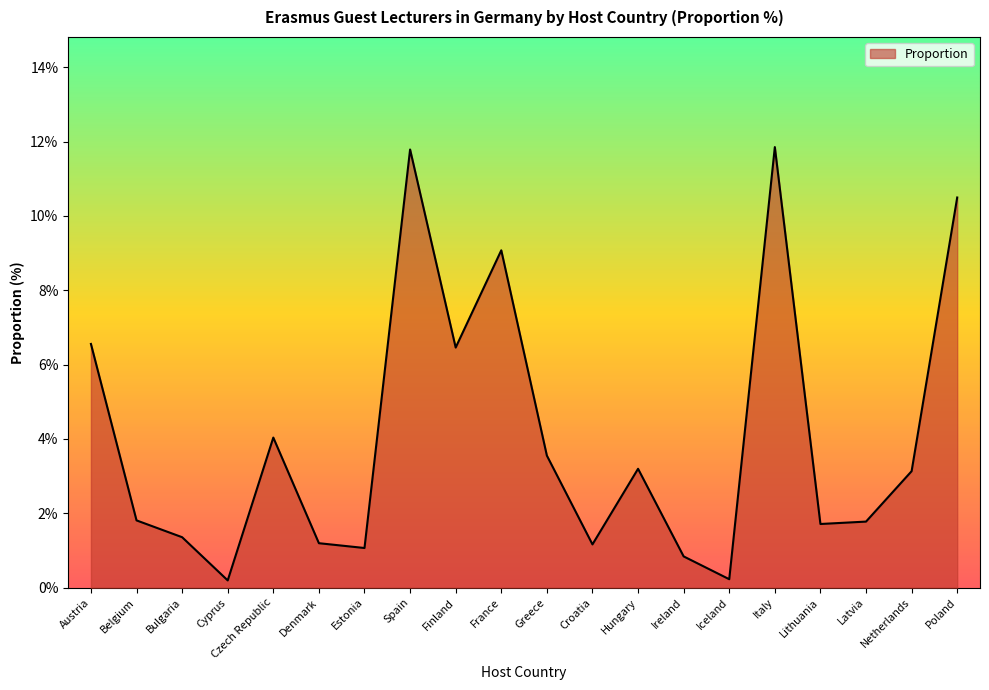

Reading left to right, extract all data points from this chart.

6.6	1.8	1.4	0.2	4.0	1.2	1.1	11.8	6.5	9.1	3.6	1.2	3.2	0.8	0.2	11.9	1.7	1.8	3.1	10.5